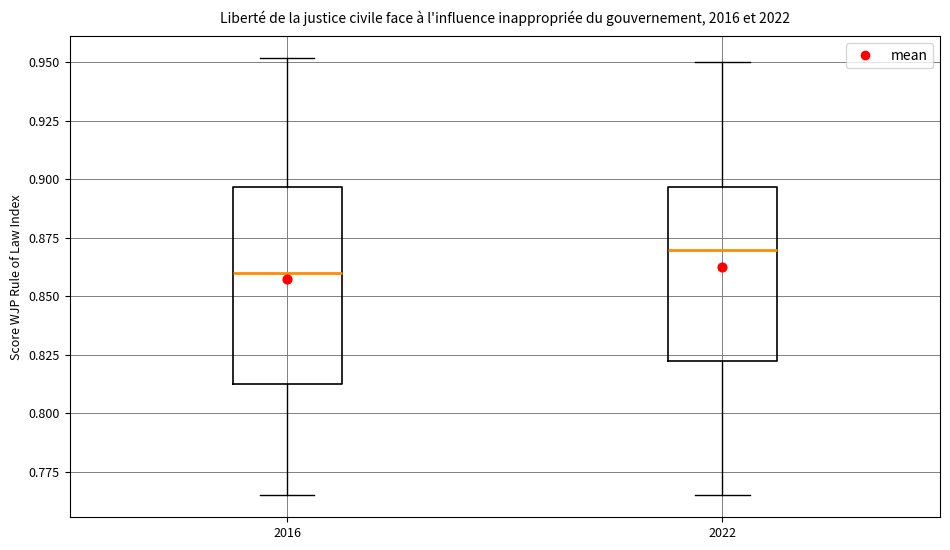

Where is the upper edge of the box at x = 2022 on the y-axis? The values are not printed on the chart, so give them approximately, as read against the axis.

0.895